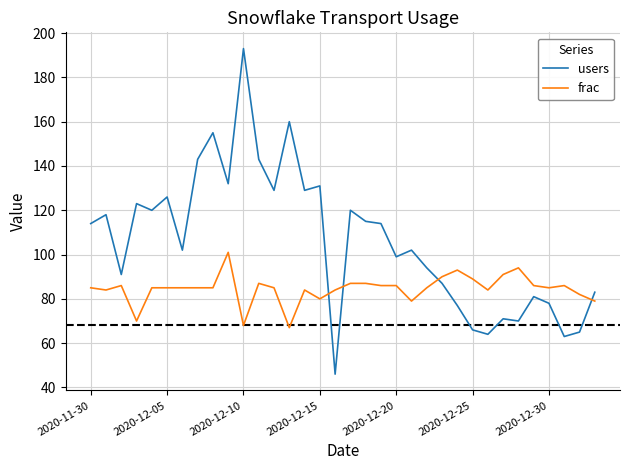

True or false: frac and users cross at least once.

True